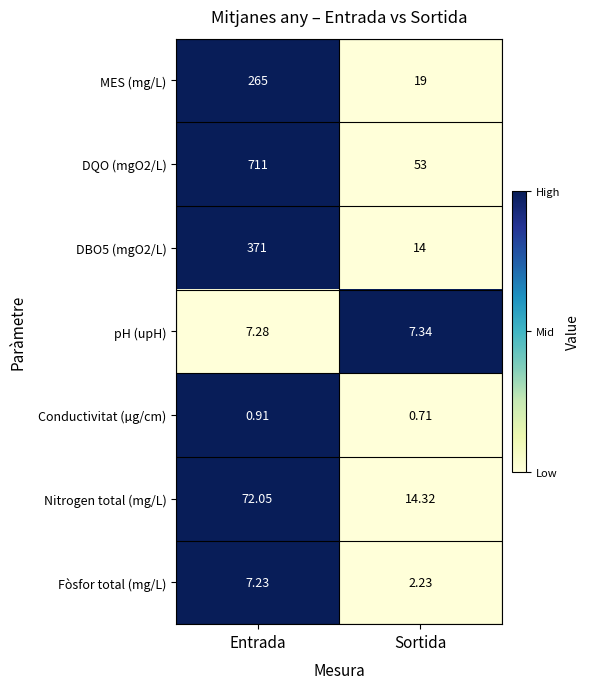

Count the number of data series in this chart.

7